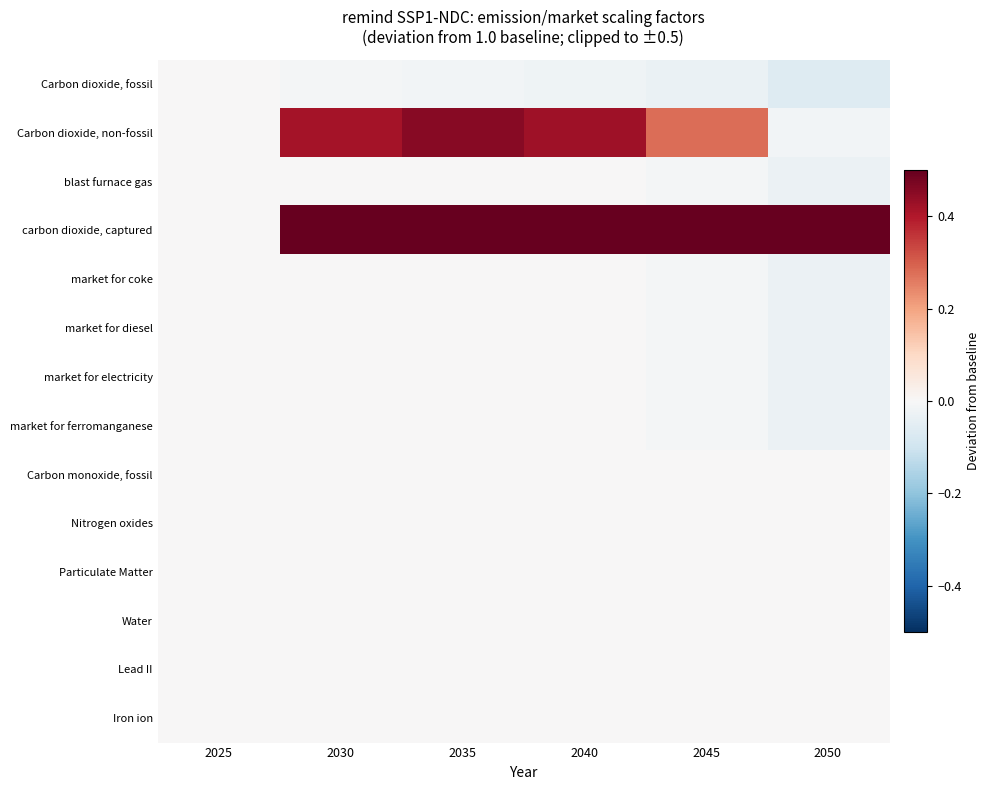

At which category is the sum across all series the highest?

2035